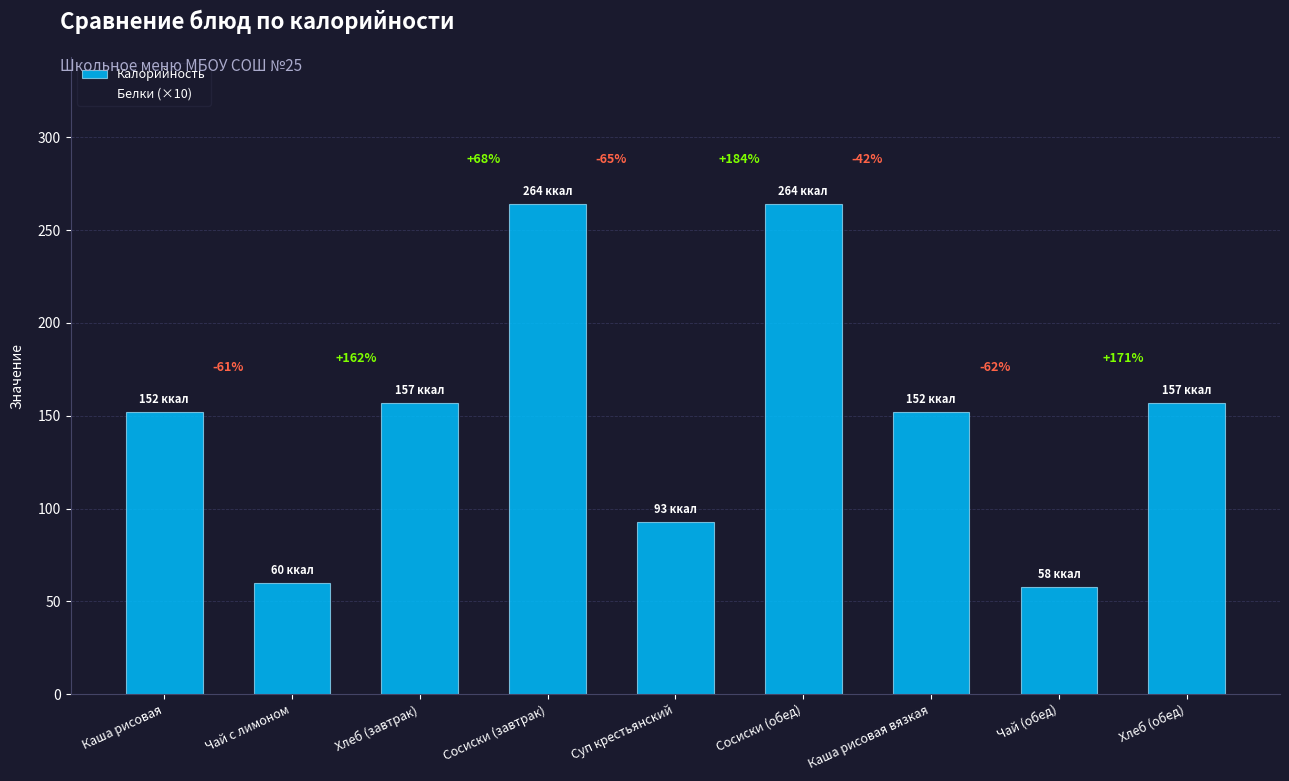

How many bars are there in total?

9